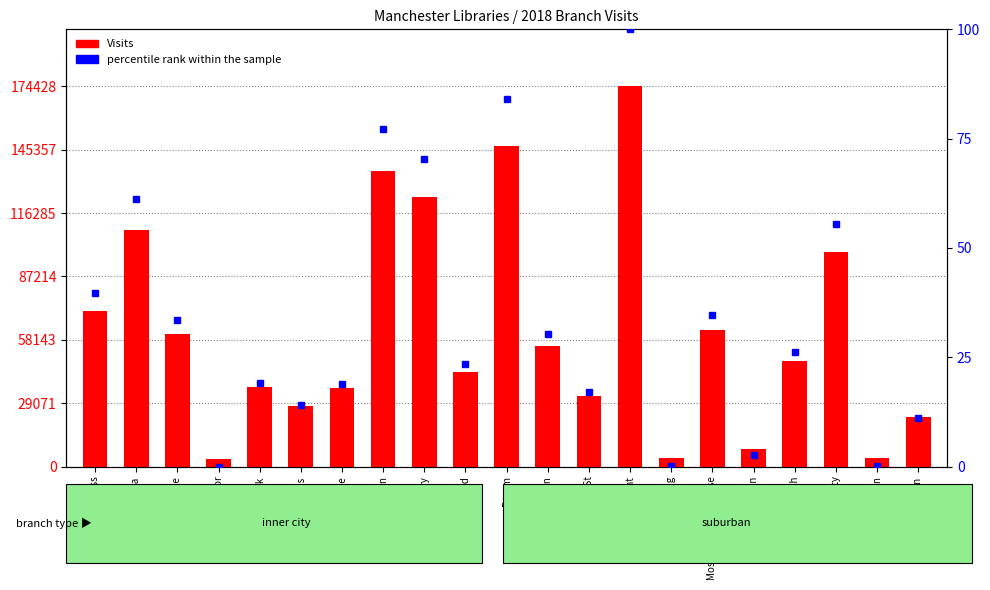

Which category has the highest value across all series?

Longsight